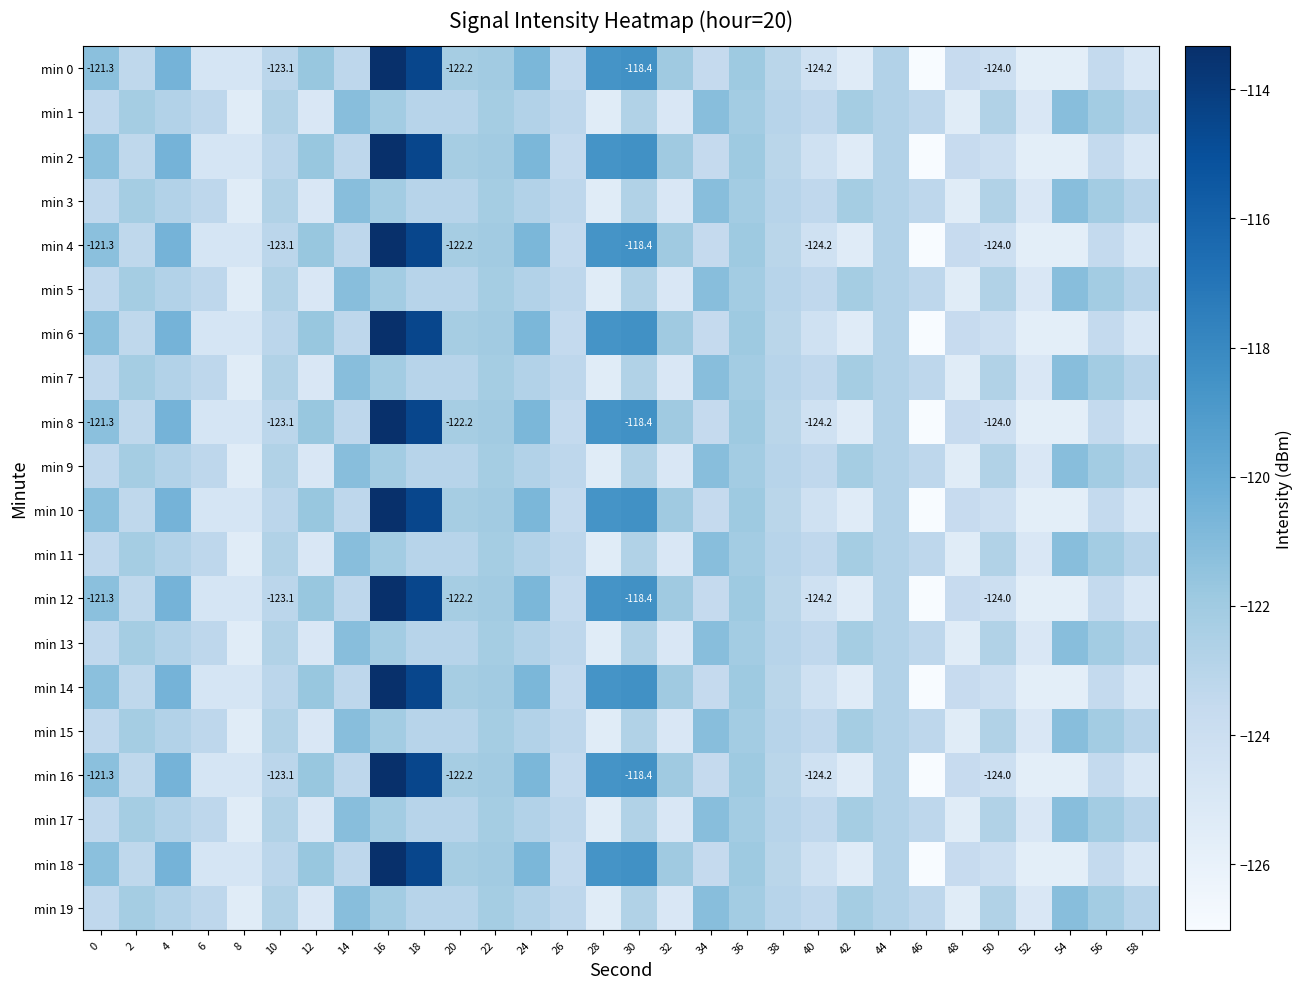

Which has a higher value, 36 or 42?

36